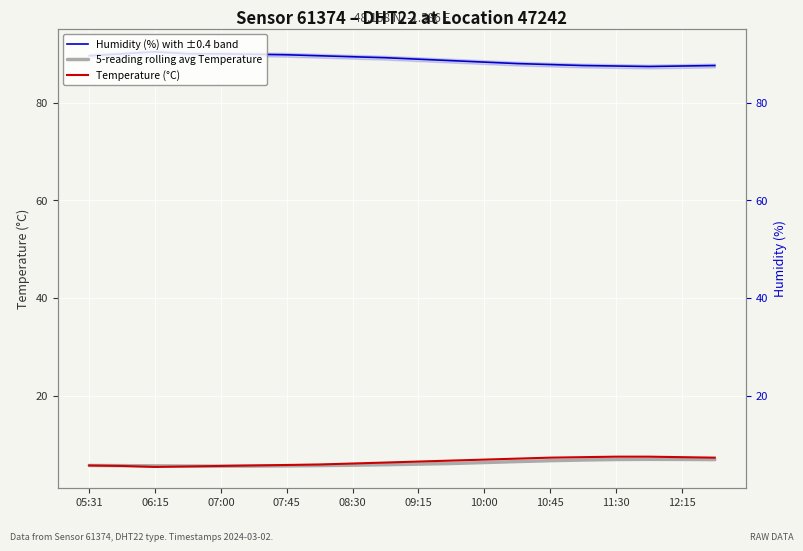

Which has a higher value, 19 or 07:00?

07:00